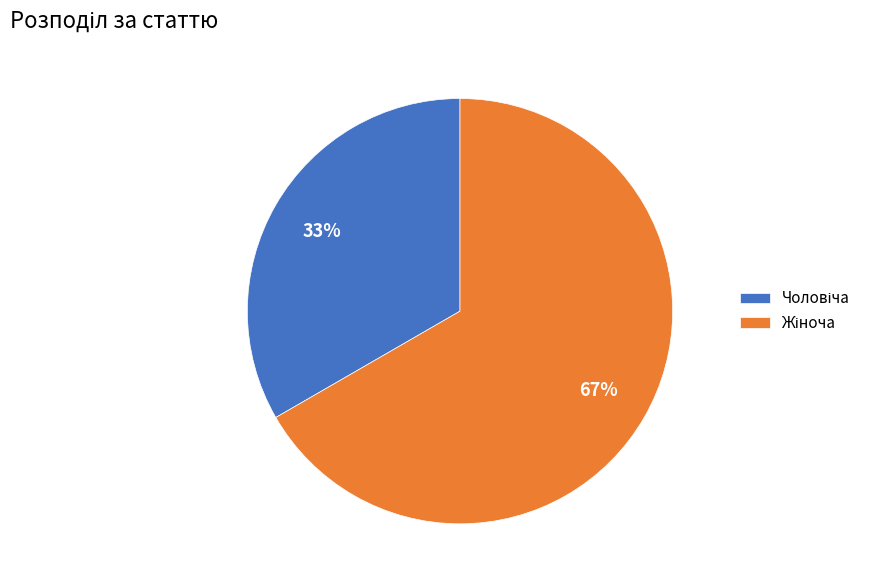

To the nearest percent, what is the average slice percentage?

50%